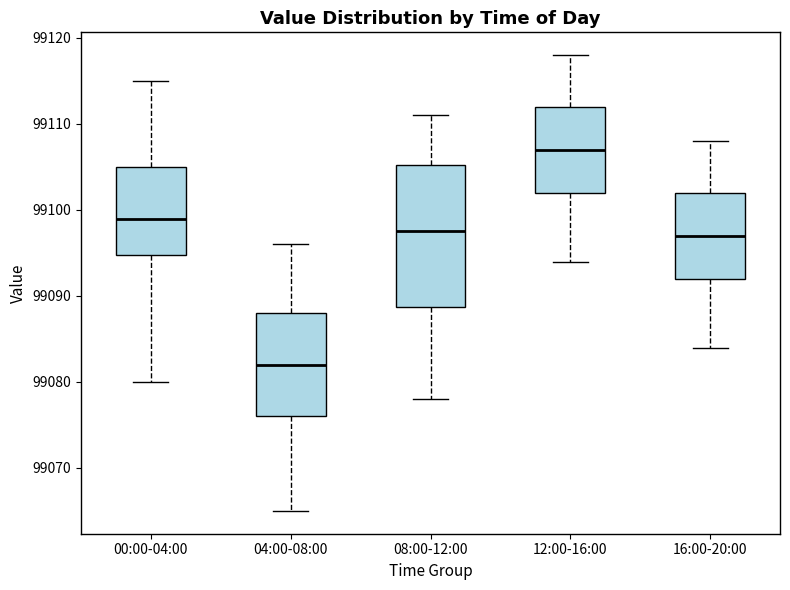

Comparing the boxes themselves (not the whiskers), which one is the tallest?

08:00-12:00